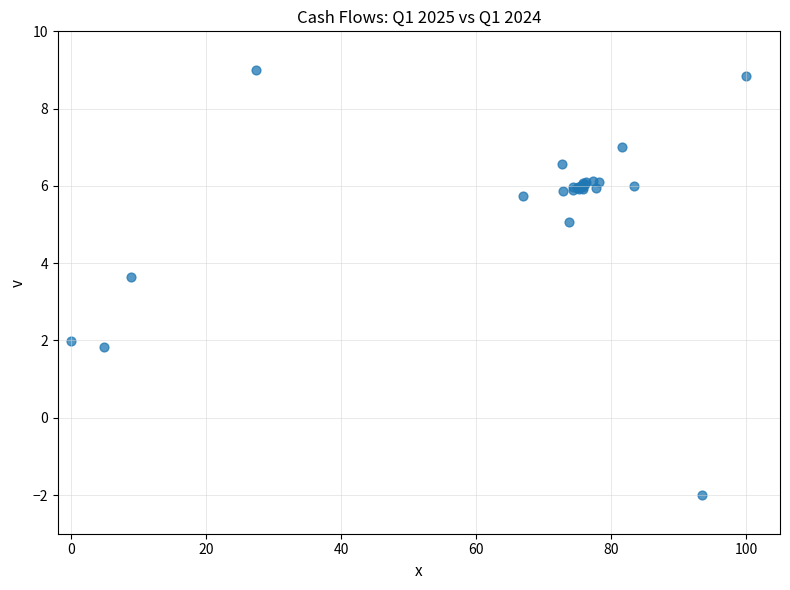

What Y value in the scatter plot is closest to 3?

3.6